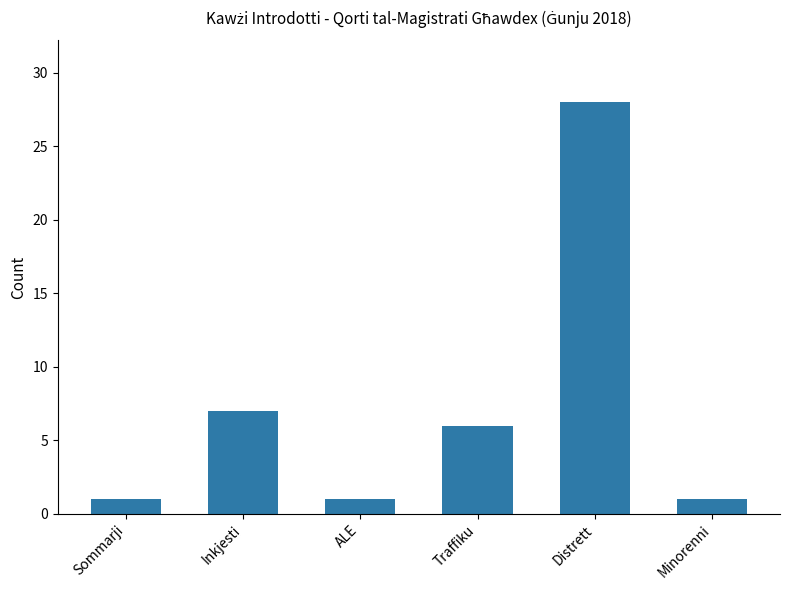

True or false: the data shows 0 at Minorenni.

False